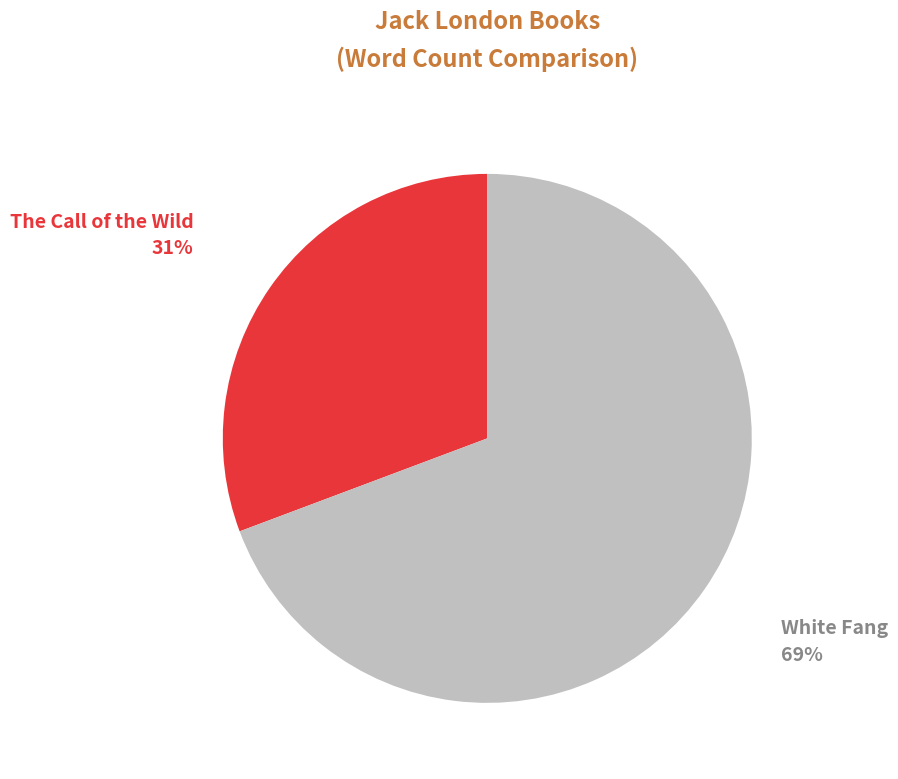

Is White Fang the majority of the pie?

Yes